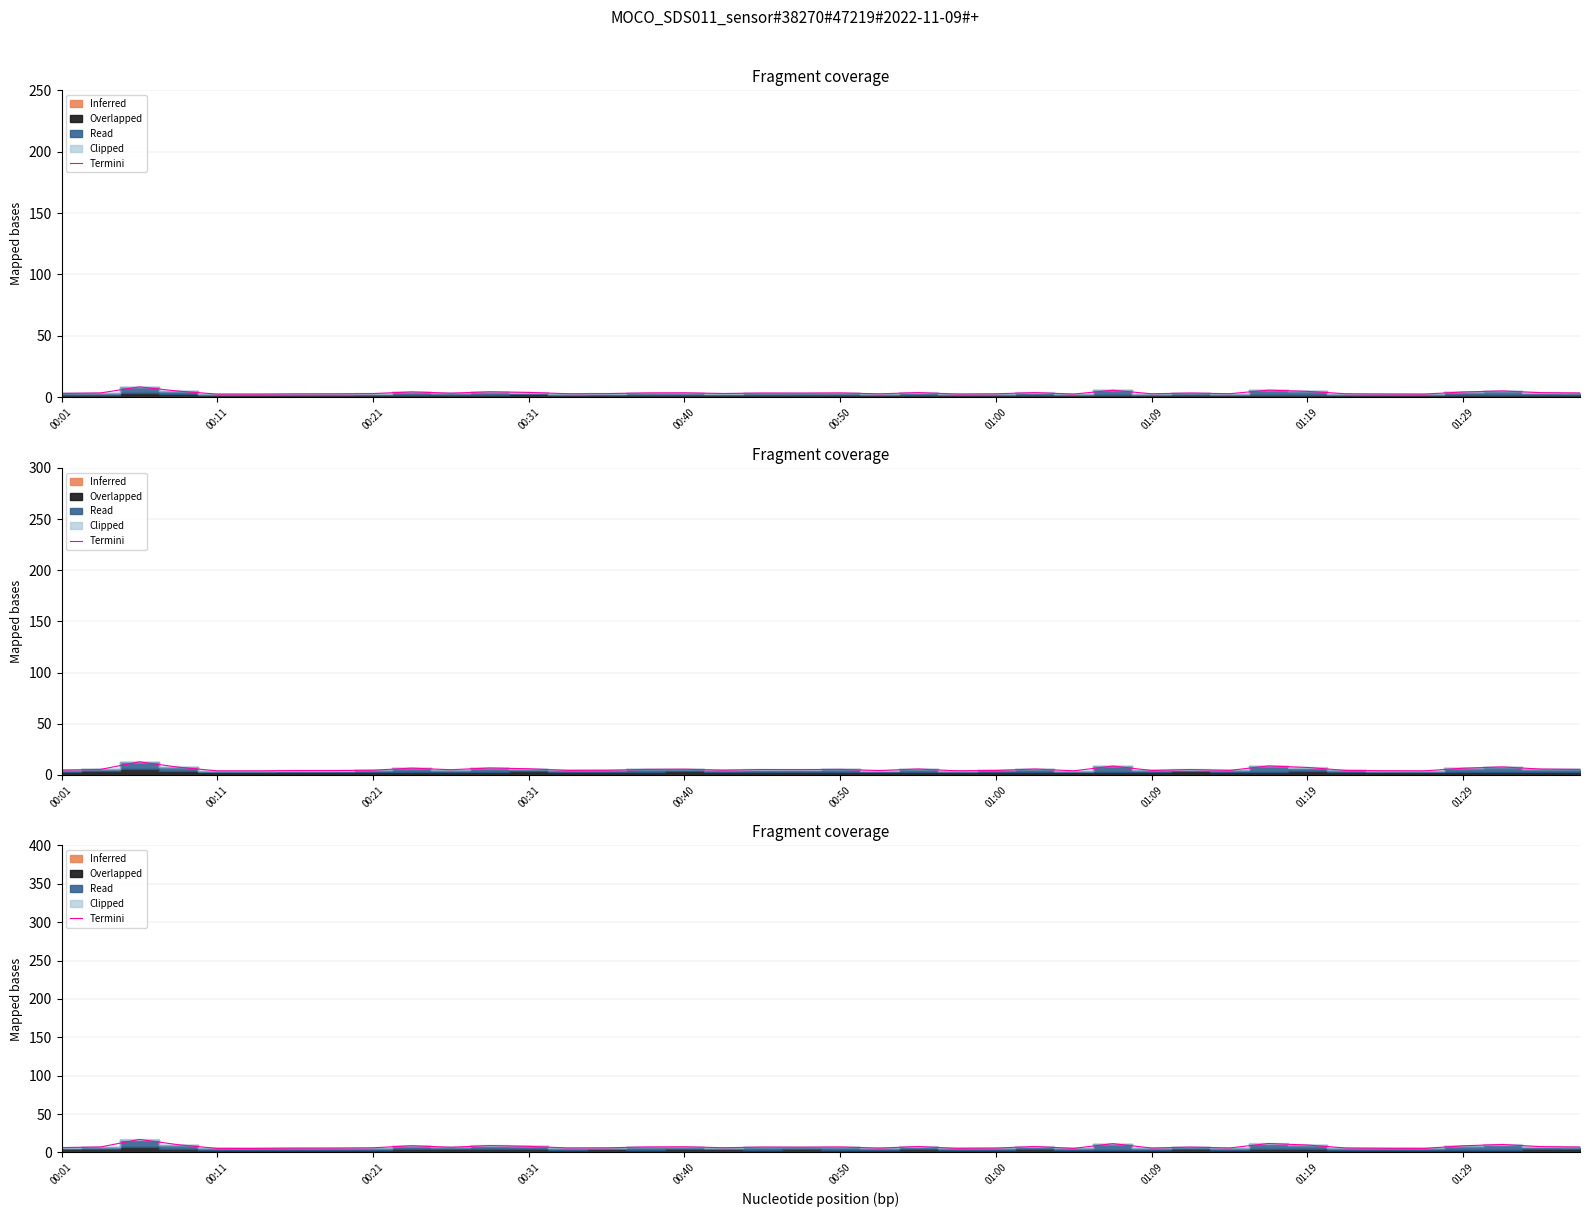

What is the minimum value shown in the chart?

5.2